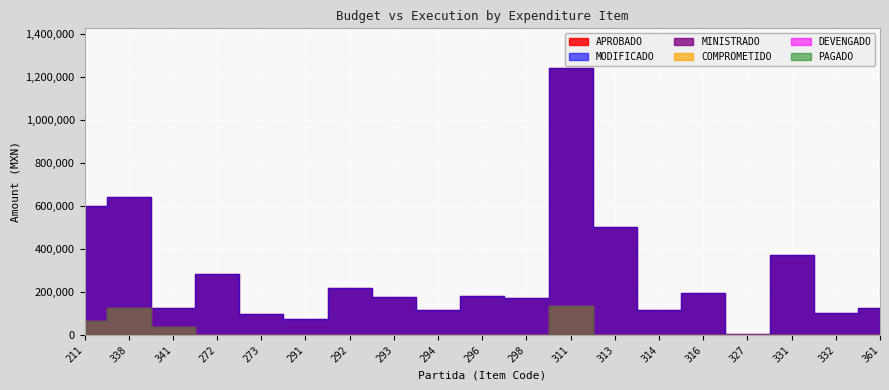

The MODIFICADO series shows 100000.0 at 273. True or false?

True